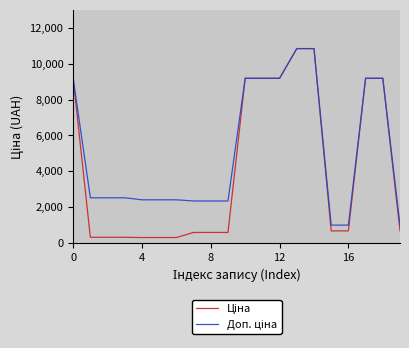

Does the chart have visible grid lines?

No